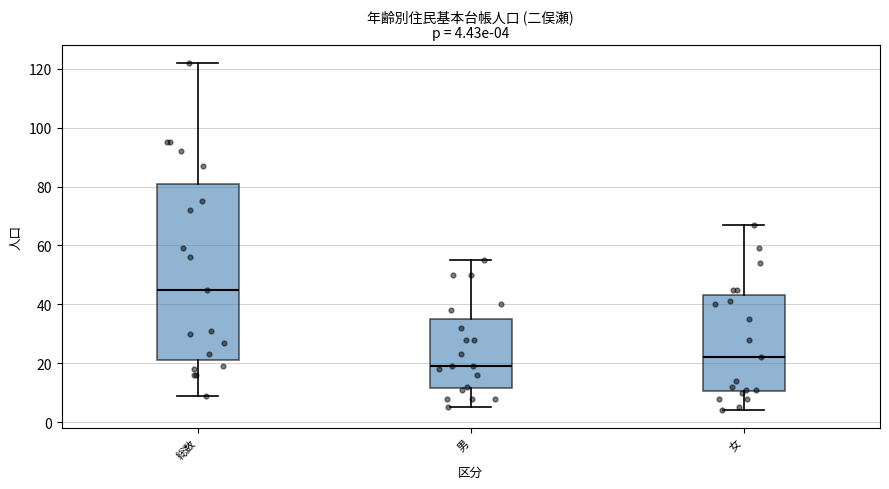

Which box is the tallest, from its lower edge to its upper edge?

総数